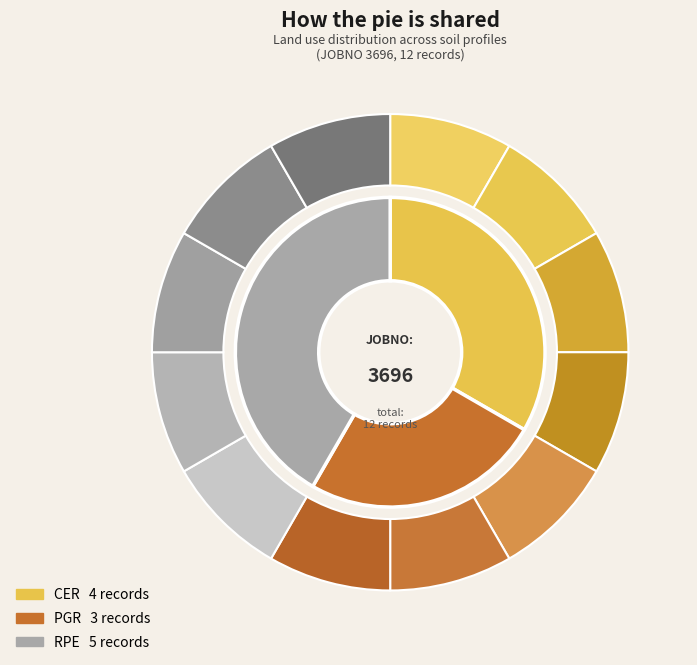

To the nearest percent, what percentage of the pie is RPE?

42%